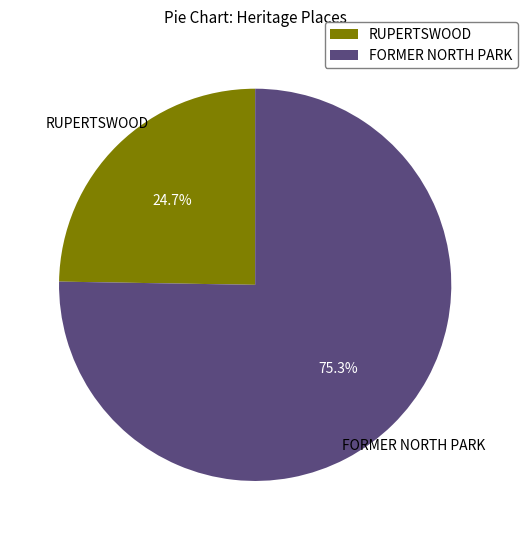

Is it true that RUPERTSWOOD is 15% of the pie?

False